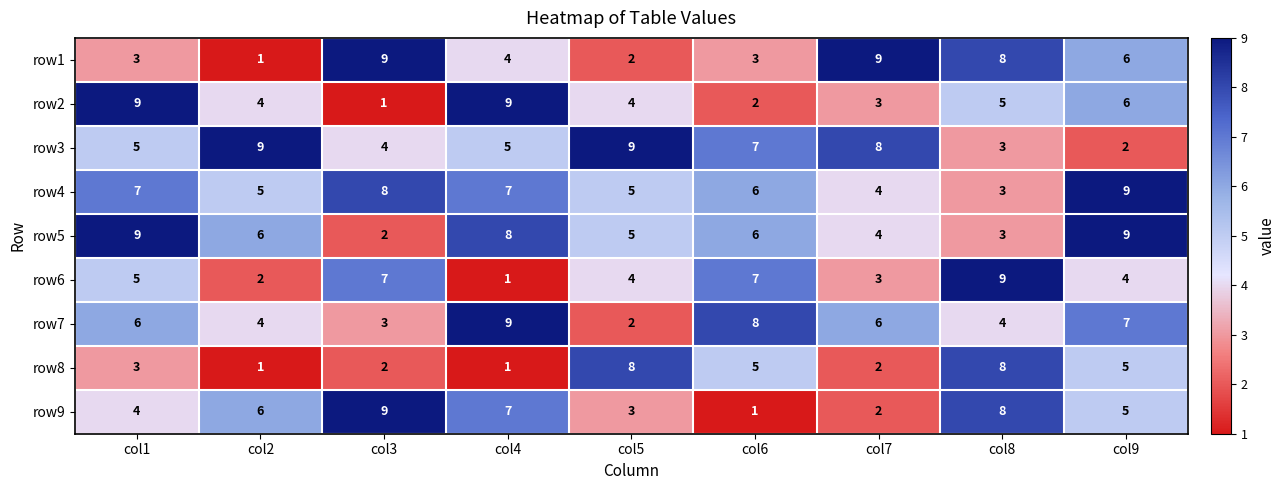

How many row4 values are between 5 and 7?

5